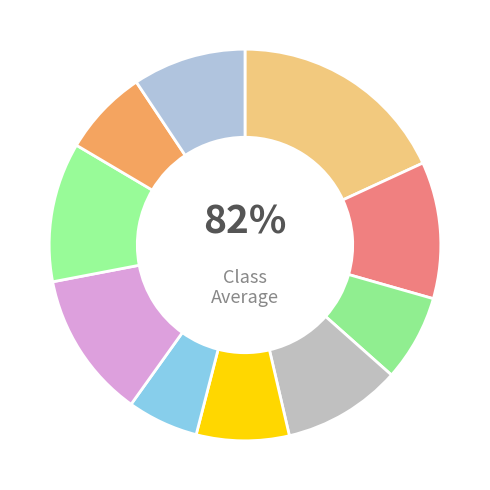

What is the total percentage of Котлеты рыбные and пшеничный хлеб?

19.2%